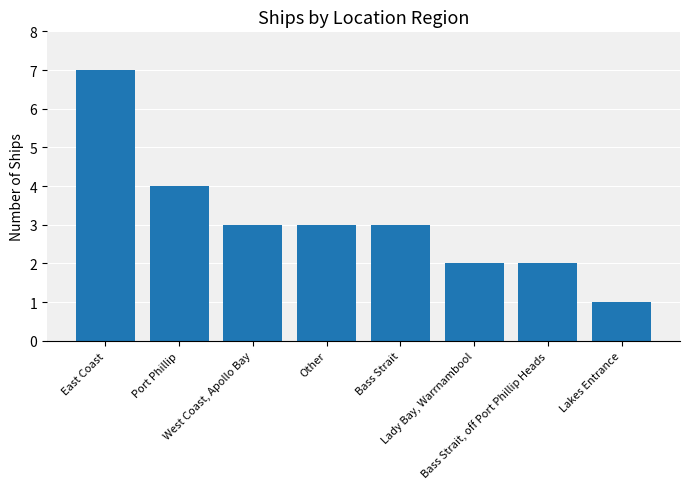

What is the change in value from East Coast to Lakes Entrance?

-6